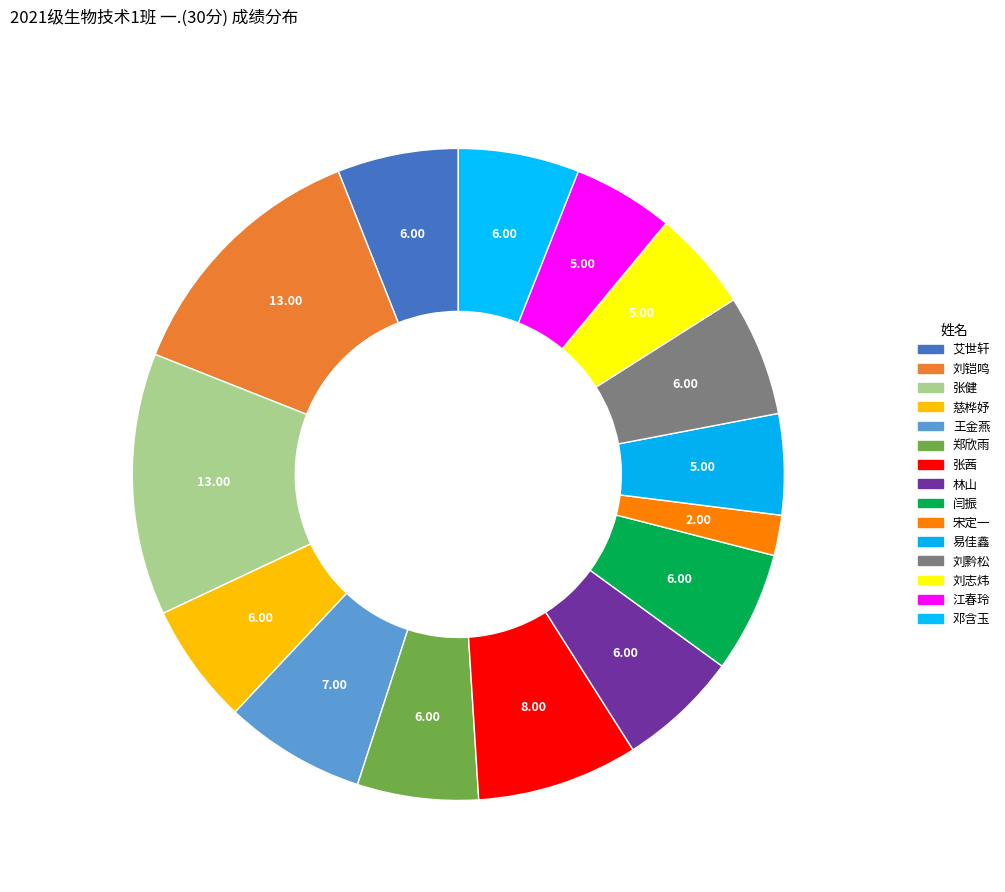

Which category has the biggest portion of the pie?

刘铠鸣